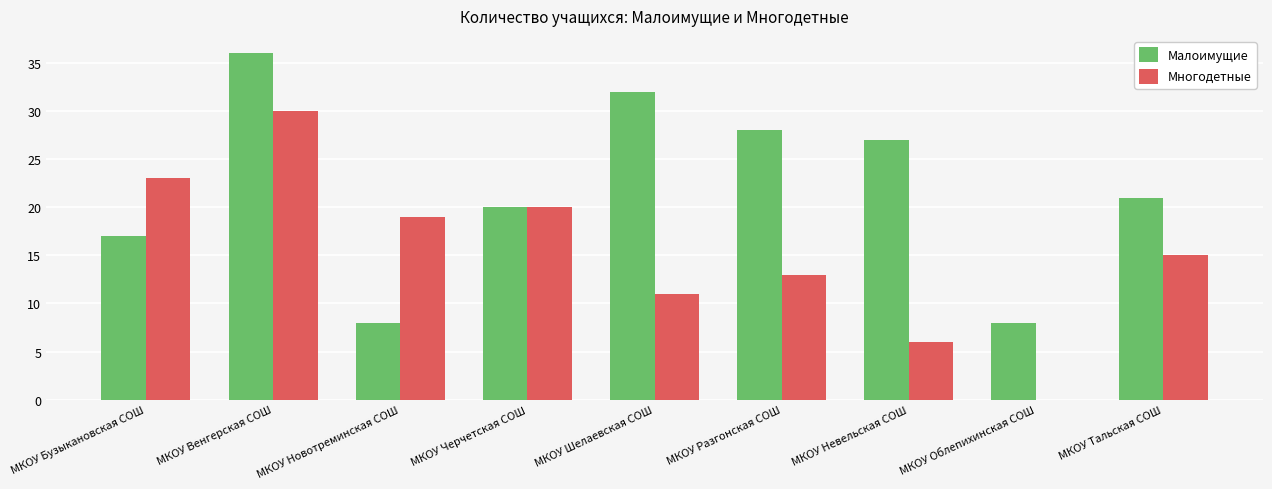

At which label does Многодетные first exceed 15?

МКОУ Бузыкановская СОШ